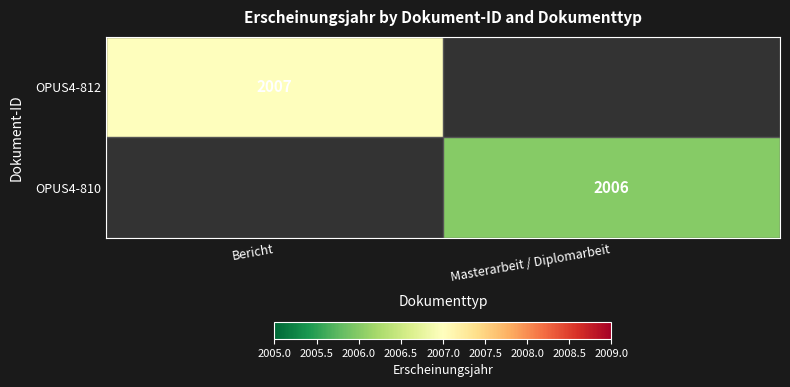

How many categories are shown in the chart?

2